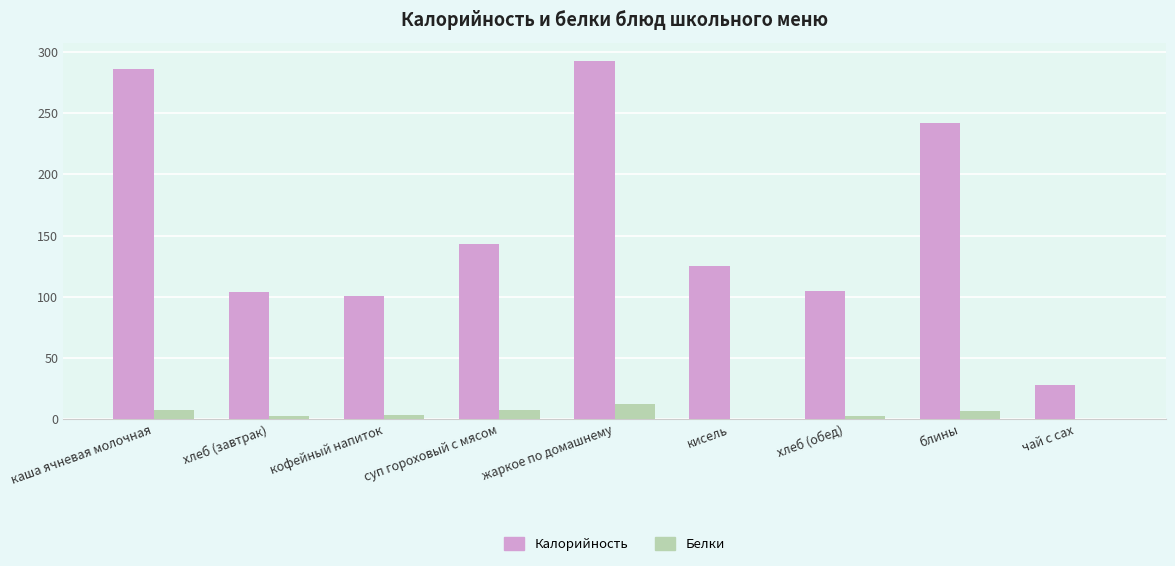

What is the sum of all Белки values?

43.4